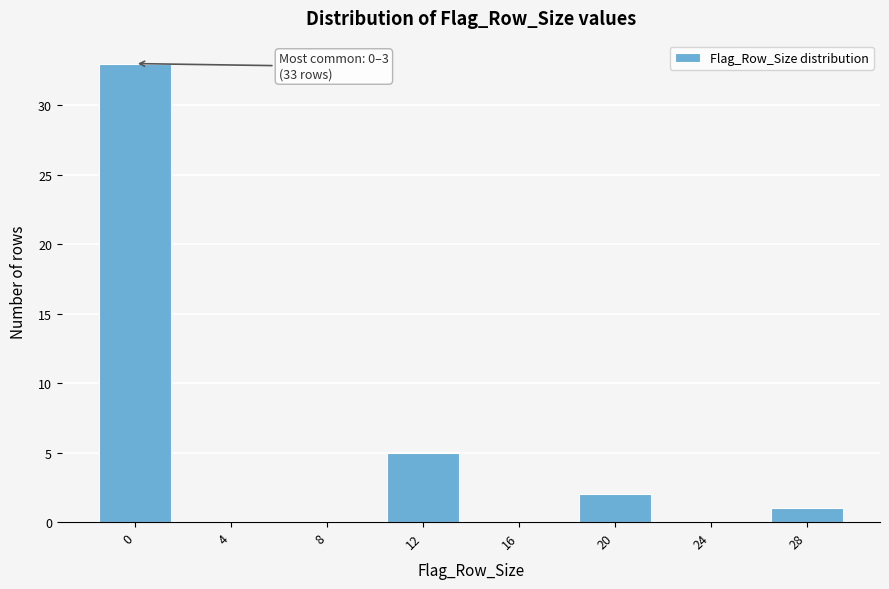

Reading left to right, list all the values displayed in this chart.

0=33	4=0	8=0	12=5	16=0	20=2	24=0	28=1